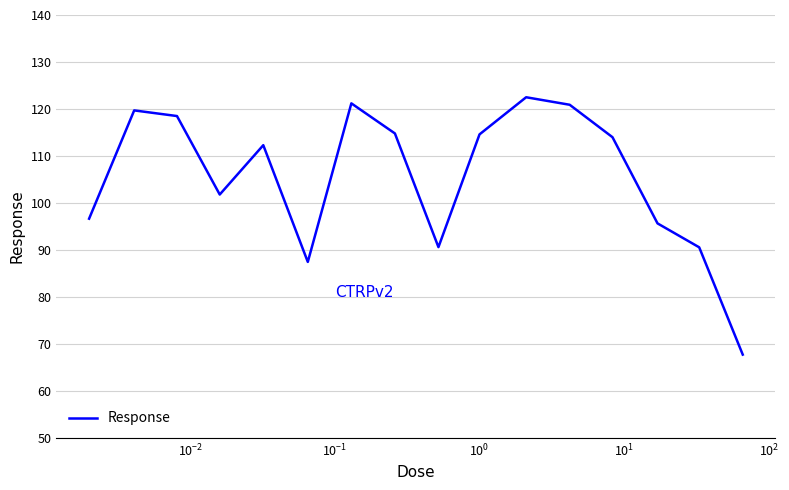

Is this an area chart (filled region under the line)?

No